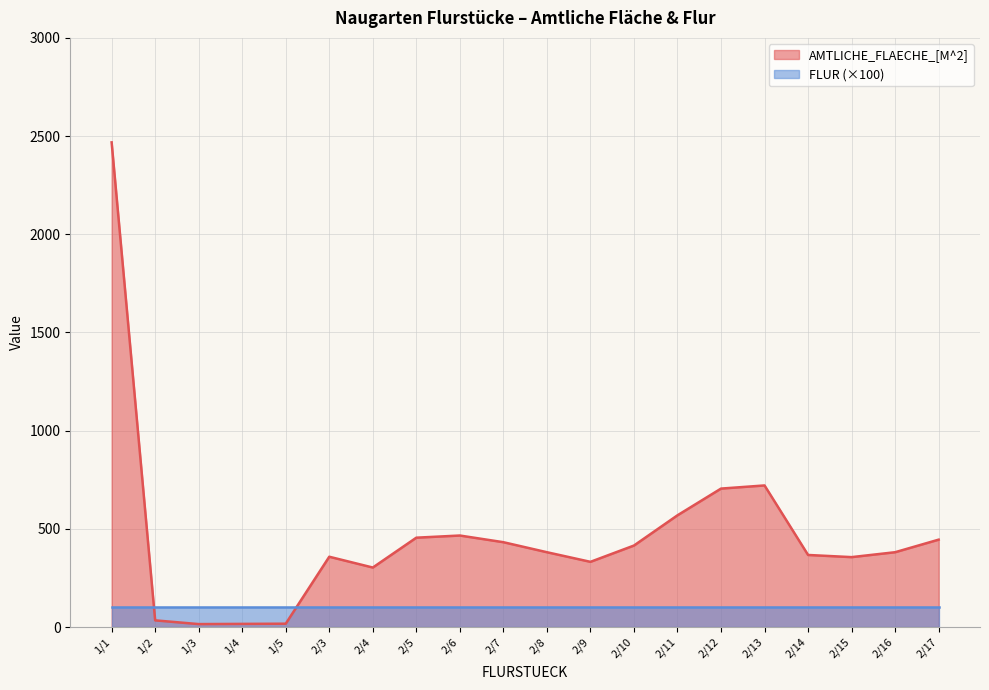

True or false: the data has more than 0 interior local peaks.

True